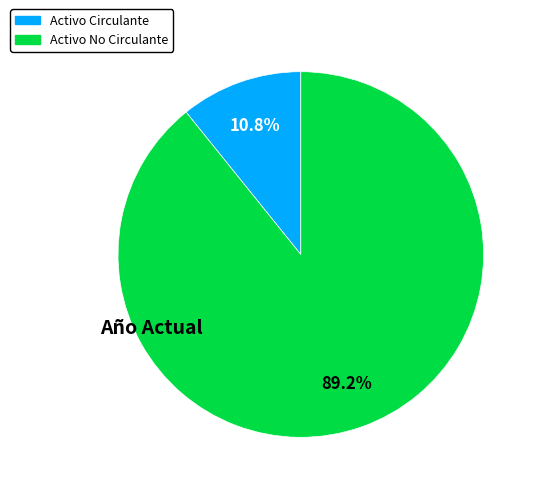

To the nearest percent, what percentage of the pie is Activo No Circulante?

89%